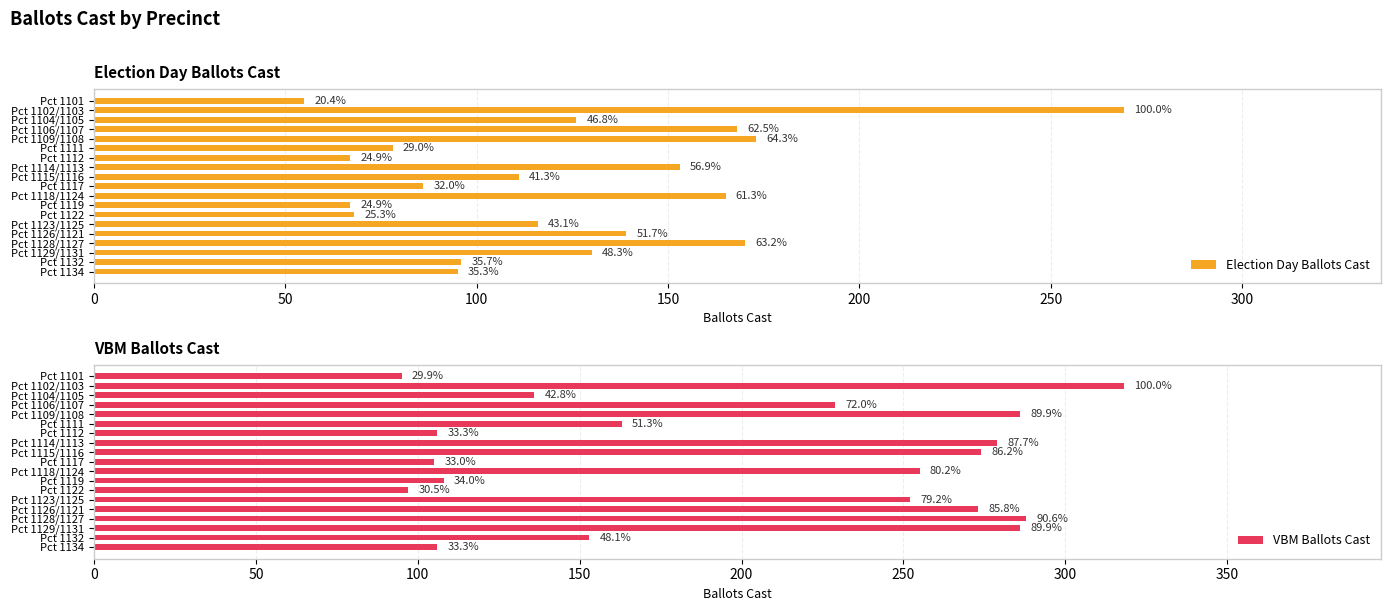

The VBM Ballots Cast series shows 399 at Pct 1129/1131. True or false?

False